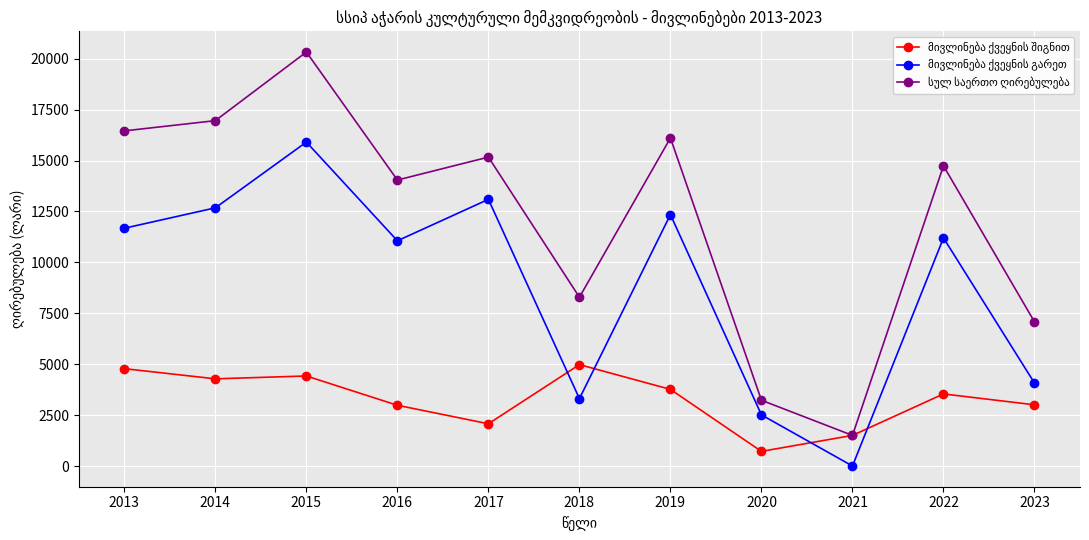

Which category has the lowest value across all series?

2021